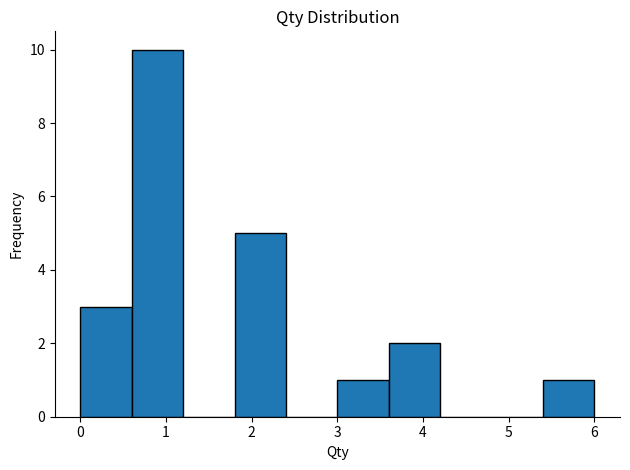

Which range on the x-axis has the tallest bar?

0.6 to 1.2